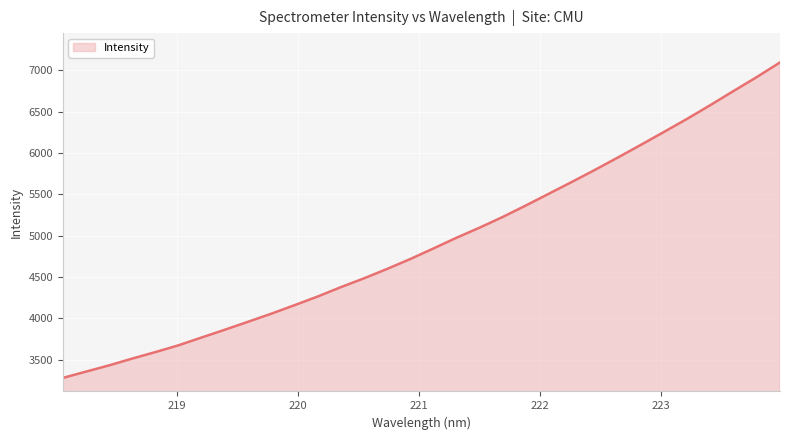

What is the minimum value shown in the chart?

3277.5